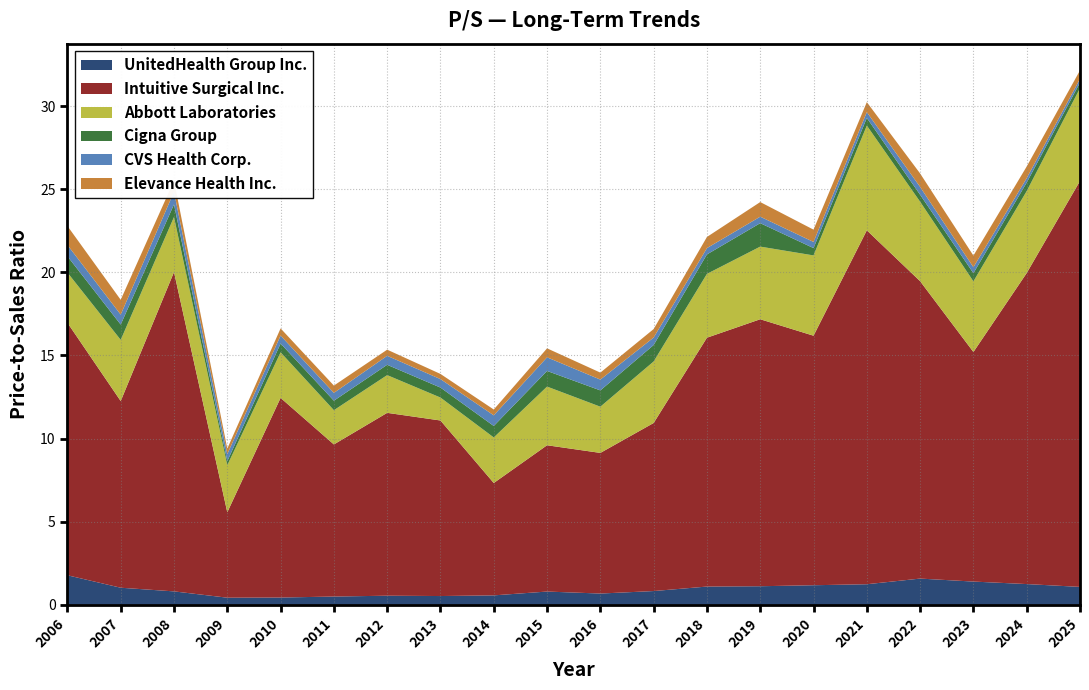

Reading left to right, what are all the values shown in this chart?

UnitedHealth Group Inc.: 2006-02-24=1.8	2007-03-06=1.0	2008-02-21=0.8	2009-02-11=0.4	2010-02-10=0.4	2011-02-10=0.5	2012-02-09=0.6	2013-02-07=0.5	2014-02-12=0.6	2015-02-10=0.8	2016-02-09=0.7	2017-02-08=0.8	2018-02-13=1.1	2019-02-12=1.1	2020-02-14=1.2	2021-03-01=1.2	2022-02-15=1.6	2023-02-24=1.4	2024-02-28=1.2	2025-02-27=1.1
Intuitive Surgical Inc.: 2006-02-24=15.2	2007-03-06=11.2	2008-02-21=19.2	2009-02-11=5.1	2010-02-10=12.0	2011-02-10=9.2	2012-02-09=11.0	2013-02-07=10.6	2014-02-12=6.8	2015-02-10=8.8	2016-02-09=8.5	2017-02-08=10.1	2018-02-13=15.0	2019-02-12=16.1	2020-02-14=15.0	2021-03-01=21.3	2022-02-15=17.9	2023-02-24=13.8	2024-02-28=18.7	2025-02-27=24.4
Abbott Laboratories: 2006-02-24=3.0	2007-03-06=3.7	2008-02-21=3.3	2009-02-11=2.8	2010-02-10=2.7	2011-02-10=2.1	2012-02-09=2.3	2013-02-07=1.4	2014-02-12=2.7	2015-02-10=3.5	2016-02-09=2.8	2017-02-08=3.7	2018-02-13=3.8	2019-02-12=4.4	2020-02-14=4.8	2021-03-01=6.3	2022-02-15=4.8	2023-02-24=4.2	2024-02-28=4.9	2025-02-27=5.6
Cigna Group: 2006-02-24=1.0	2007-03-06=0.9	2008-02-21=0.8	2009-02-11=0.2	2010-02-10=0.5	2011-02-10=0.6	2012-02-09=0.6	2013-02-07=0.6	2014-02-12=0.7	2015-02-10=0.9	2016-02-09=1.0	2017-02-08=1.0	2018-02-13=1.2	2019-02-12=1.4	2020-02-14=0.4	2021-03-01=0.5	2022-02-15=0.4	2023-02-24=0.5	2024-02-28=0.5	2025-02-27=0.3
CVS Health Corp.: 2006-02-24=0.7	2007-03-06=0.6	2008-02-21=0.8	2009-02-11=0.4	2010-02-10=0.5	2011-02-10=0.5	2012-02-09=0.5	2013-02-07=0.5	2014-02-12=0.6	2015-02-10=0.8	2016-02-09=0.7	2017-02-08=0.5	2018-02-13=0.4	2019-02-12=0.4	2020-02-14=0.4	2021-03-01=0.3	2022-02-15=0.5	2023-02-24=0.4	2024-02-28=0.3	2025-02-27=0.2
Elevance Health Inc.: 2006-02-24=1.1	2007-03-06=0.9	2008-02-21=0.7	2009-02-11=0.3	2010-02-10=0.4	2011-02-10=0.4	2012-02-09=0.4	2013-02-07=0.3	2014-02-12=0.3	2015-02-10=0.5	2016-02-09=0.4	2017-02-08=0.5	2018-02-13=0.7	2019-02-12=0.9	2020-02-14=0.7	2021-03-01=0.6	2022-02-15=0.8	2023-02-24=0.7	2024-02-28=0.7	2025-02-27=0.5